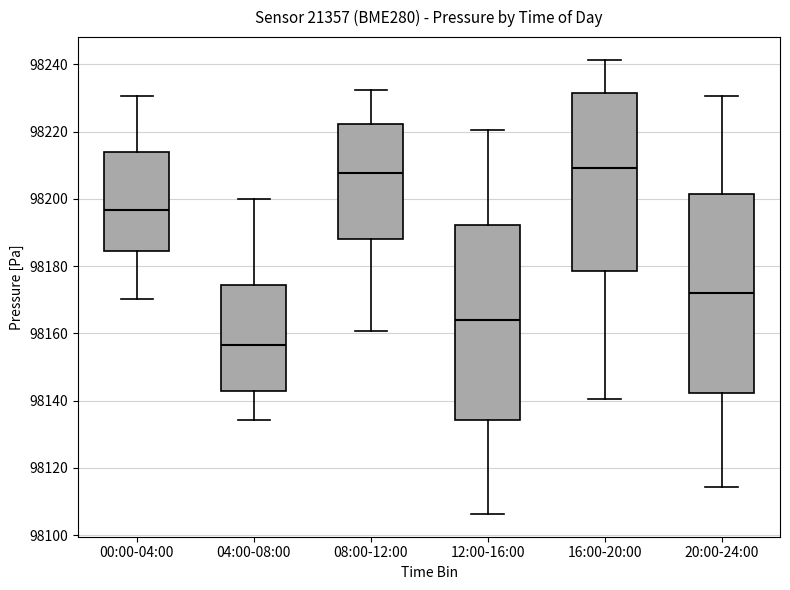

Reading left to right, read every box against the y-axis: the position of its median line, the range the box covers, and the ends of its whiskers. The values are not printed on the chart, so give them approximately, as read against the axis.

00:00-04:00: median 98196, box 98184 to 98214, whiskers 98170 to 98230
04:00-08:00: median 98156, box 98142 to 98174, whiskers 98134 to 98200
08:00-12:00: median 98208, box 98188 to 98222, whiskers 98160 to 98232
12:00-16:00: median 98164, box 98134 to 98192, whiskers 98106 to 98220
16:00-20:00: median 98210, box 98178 to 98232, whiskers 98140 to 98242
20:00-24:00: median 98172, box 98142 to 98202, whiskers 98114 to 98230